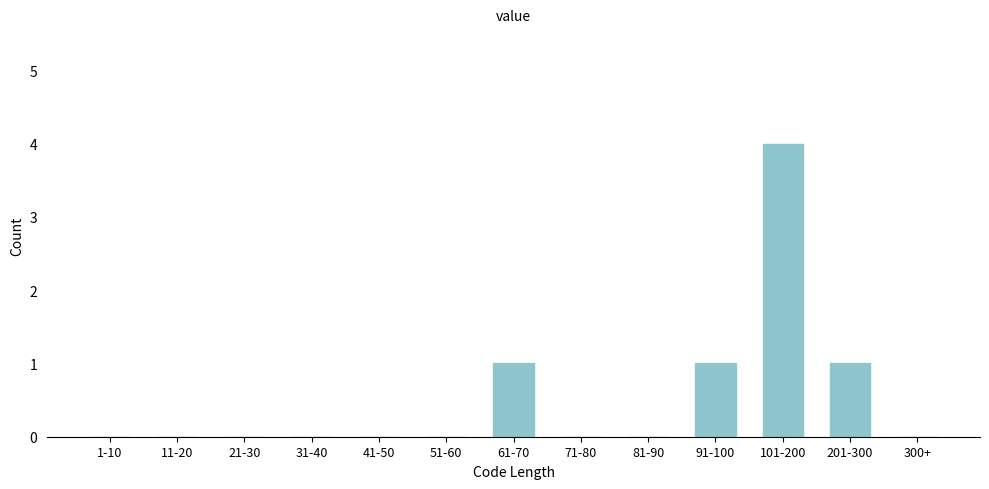

Reading right to left, what are all the values shown in this chart?

300+=0	201-300=1	101-200=4	91-100=1	81-90=0	71-80=0	61-70=1	51-60=0	41-50=0	31-40=0	21-30=0	11-20=0	1-10=0